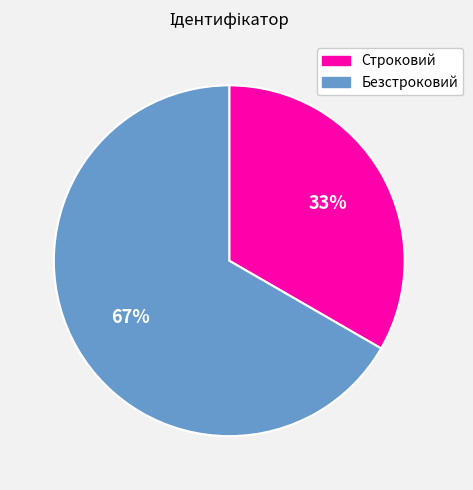

Does Строковий account for over 50% of the chart?

No